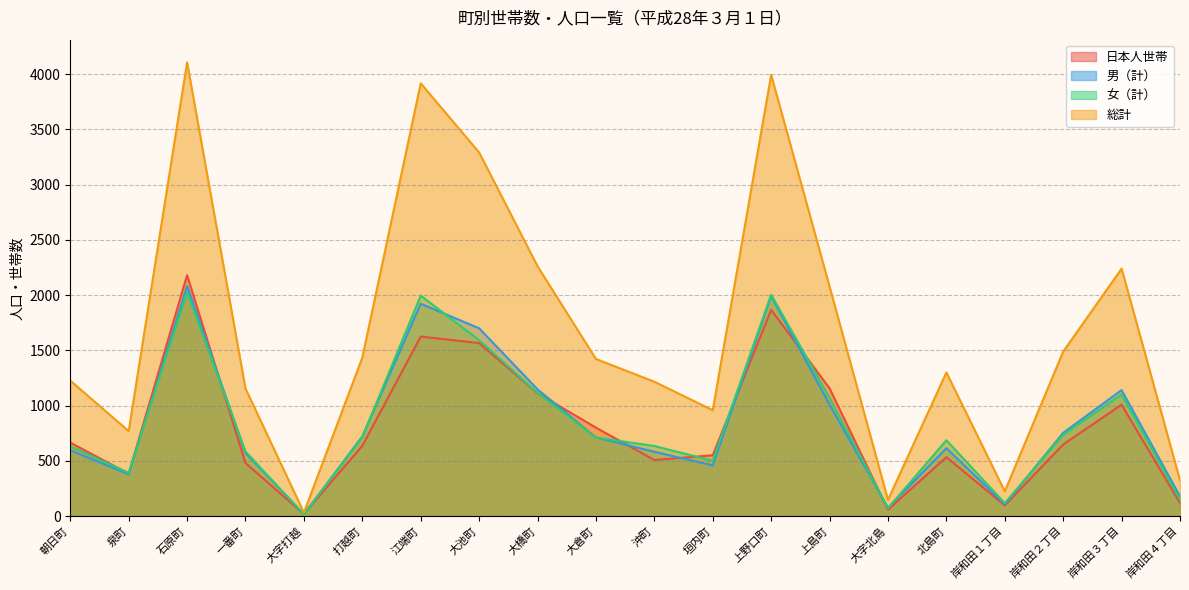

At which category does the chart reach its minimum across all series?

大字打越